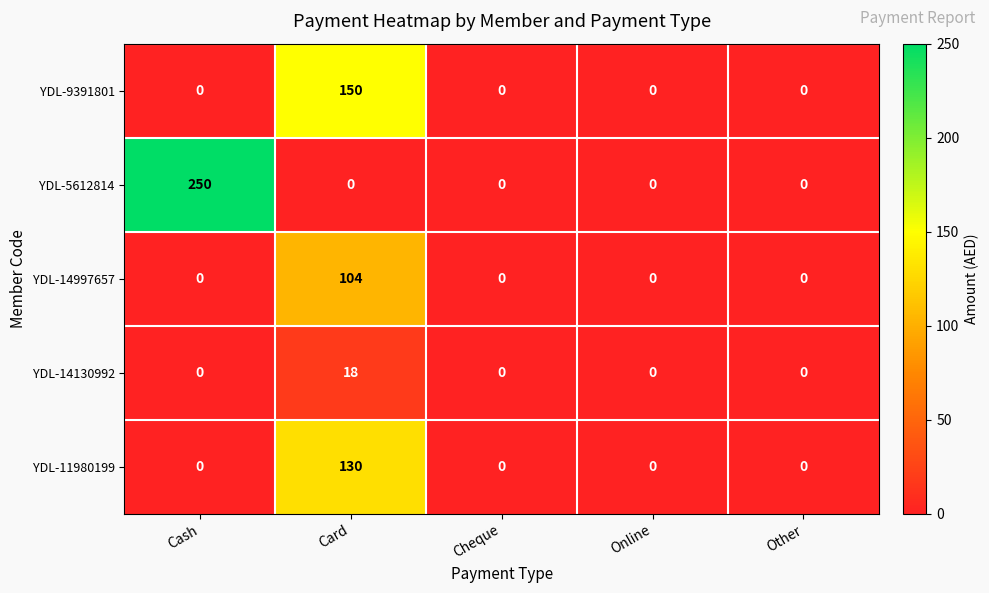

The YDL-5612814 series shows -172 at Cheque. True or false?

False